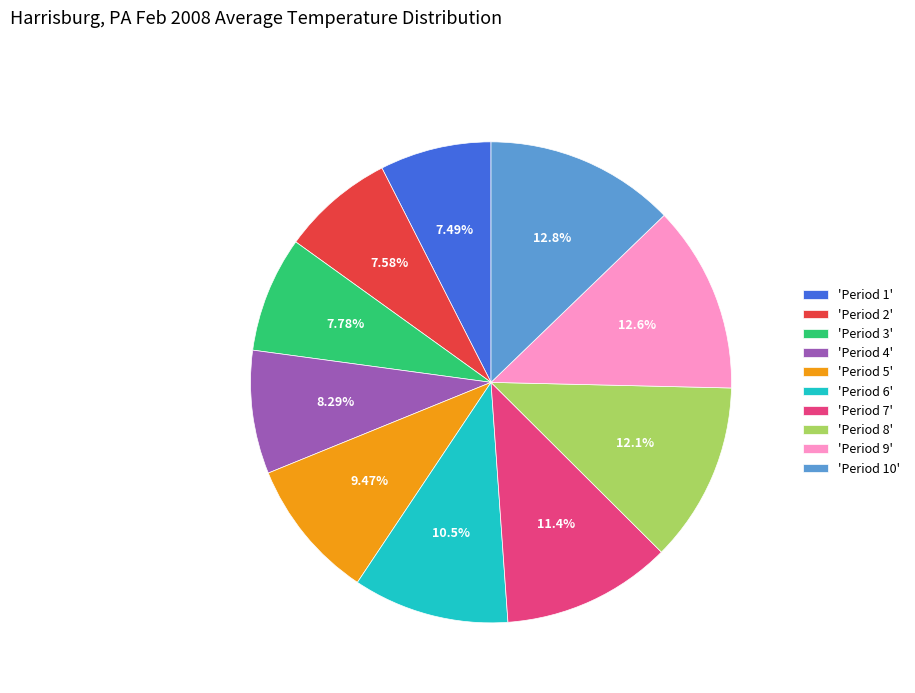

Do 'Period 7' and 'Period 3' together represent more than half of the pie?

No